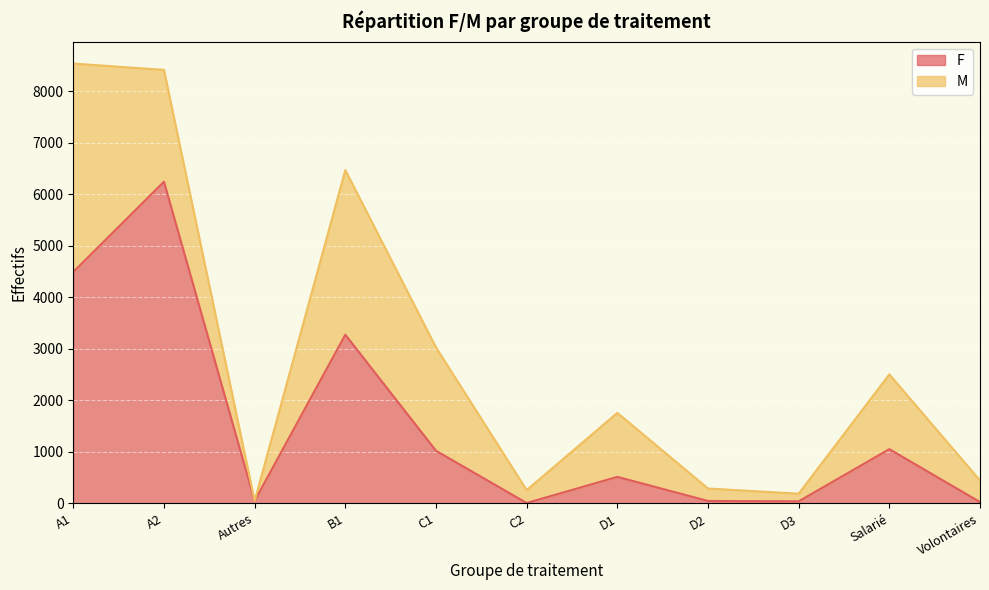

Reading left to right, list all the values displayed in this chart.

4492	6244	48	3274	1021	6	514	46	39	1052	25